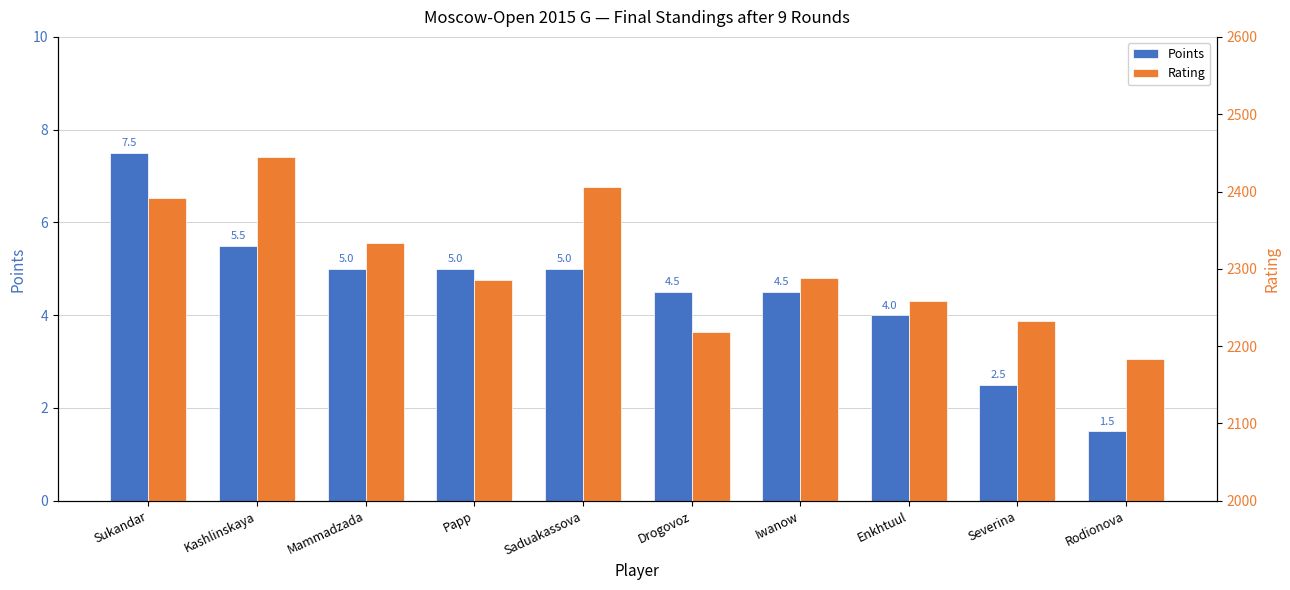

Count the number of data series in this chart.

2